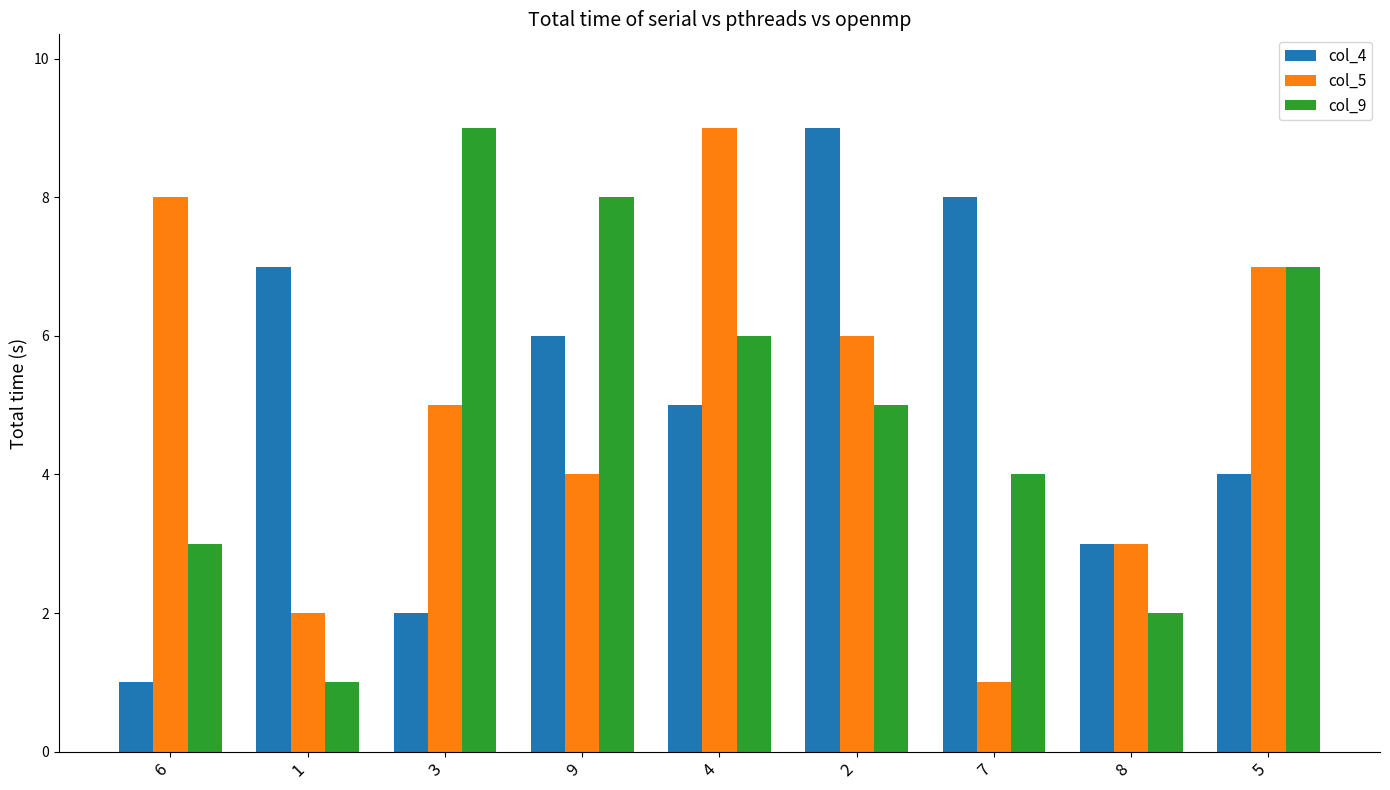

What is the greatest value displayed?

9